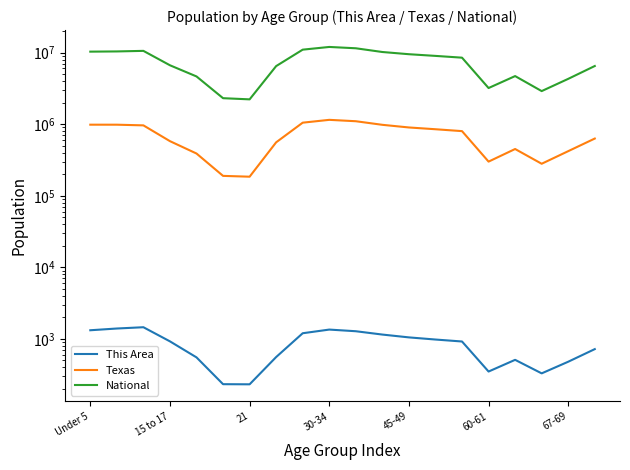

Reading right to left, transcribe all the data shown in this chart.

This Area: 720	480	330	510	350	920	980	1050	1150	1280	1350	1200	558	232	233	552	924	1456	1397	1321
Texas: 630000	420000	280000	450000	300000	800000	850000	900000	980000	1100000	1150000	1050000	558131	184652	189570	389266	579420	962866	983814	984149
National: 6500000	4300000	2900000	4700000	3200000	8500000	9000000	9500000	10200000	11500000	12000000	11000000	6482659	2223198	2308319	4647457	6656209	10579862	10389638	10319427